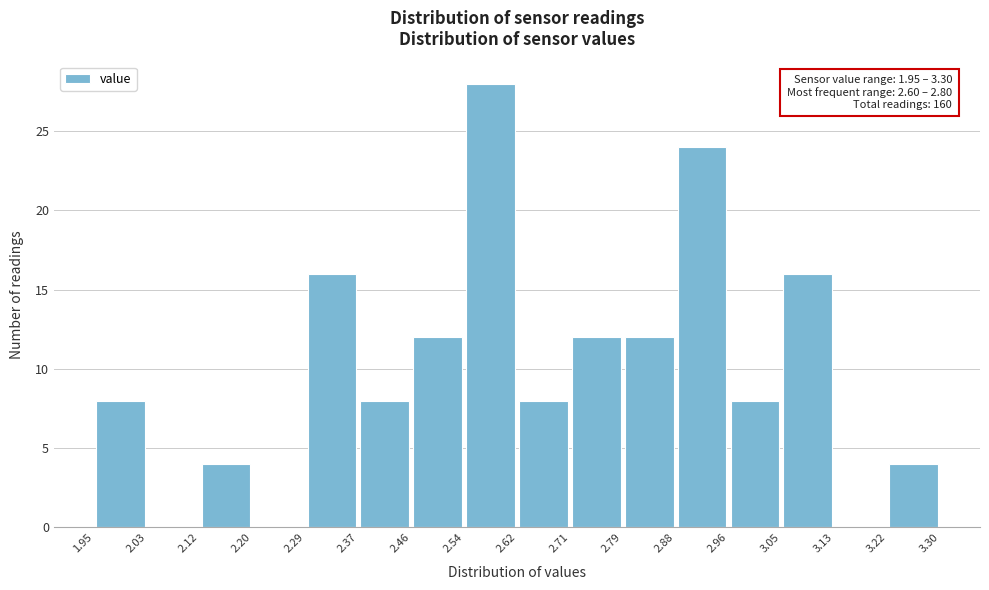

Which range on the x-axis has the tallest bar?

2.54 to 2.62